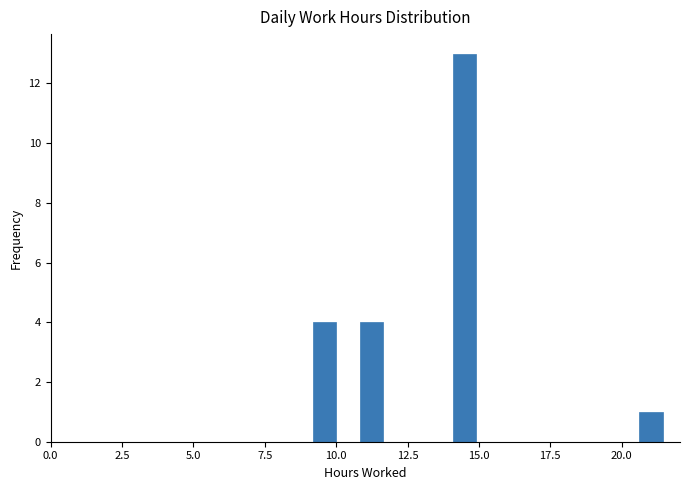

Around what value on the x-axis is the tallest bar? Give the approximate position of its centre, as read against the axis.

14.5